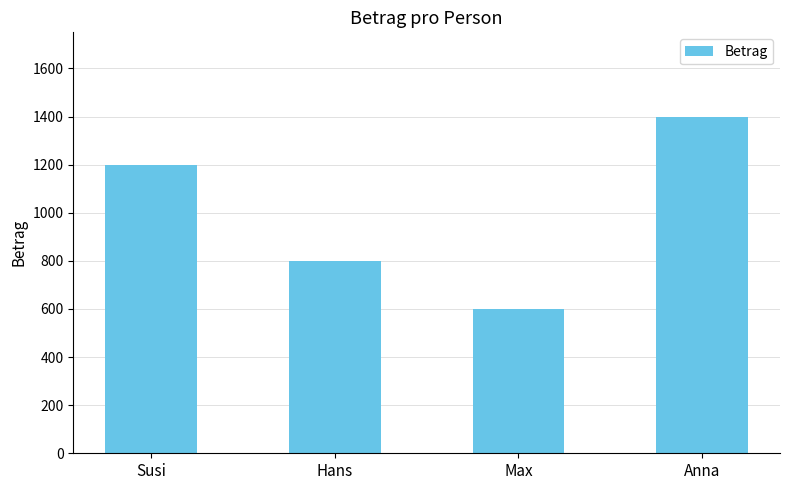

Are the bars horizontal?

No